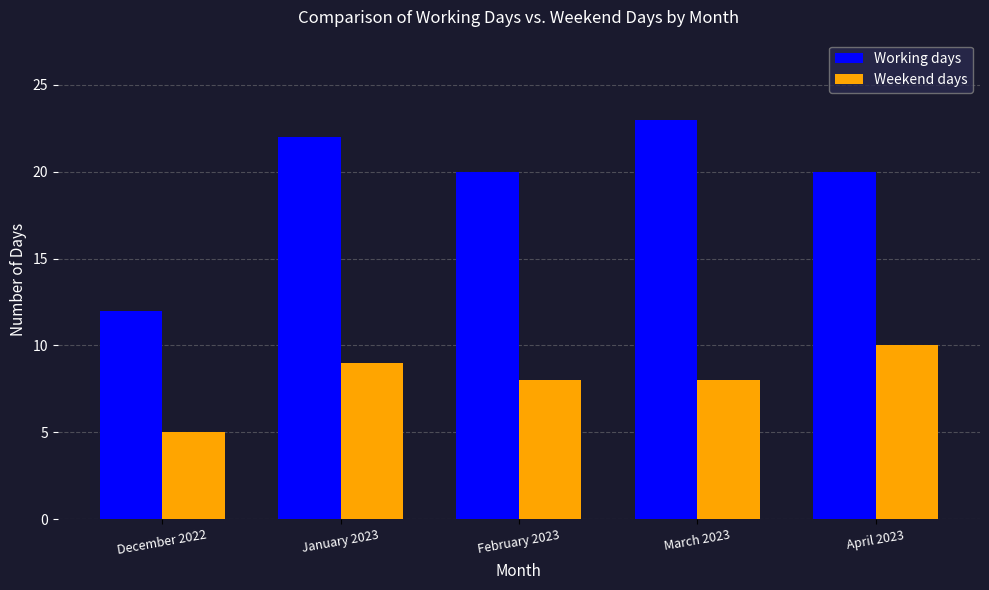

At which label does Working days reach its peak?

March 2023